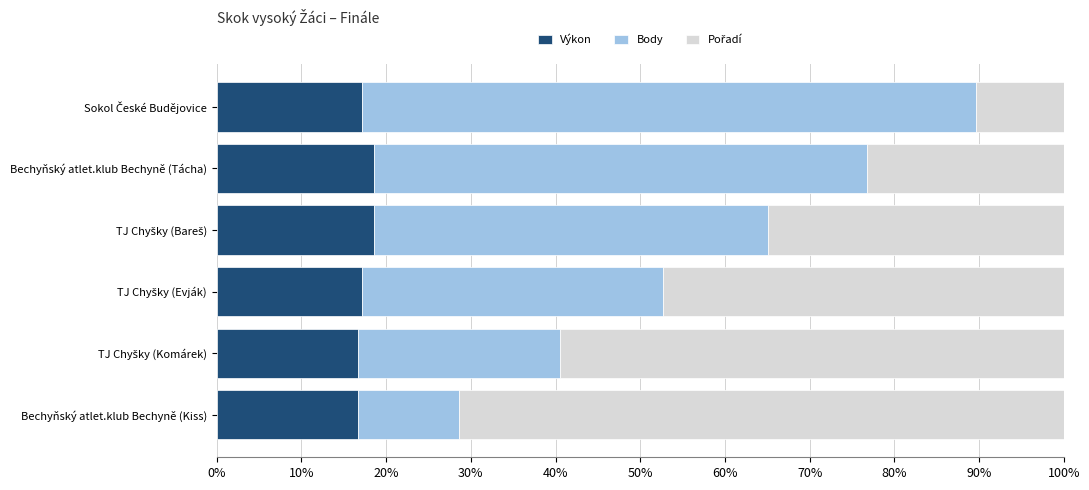

What is the sum of all Výkon values?

104.8